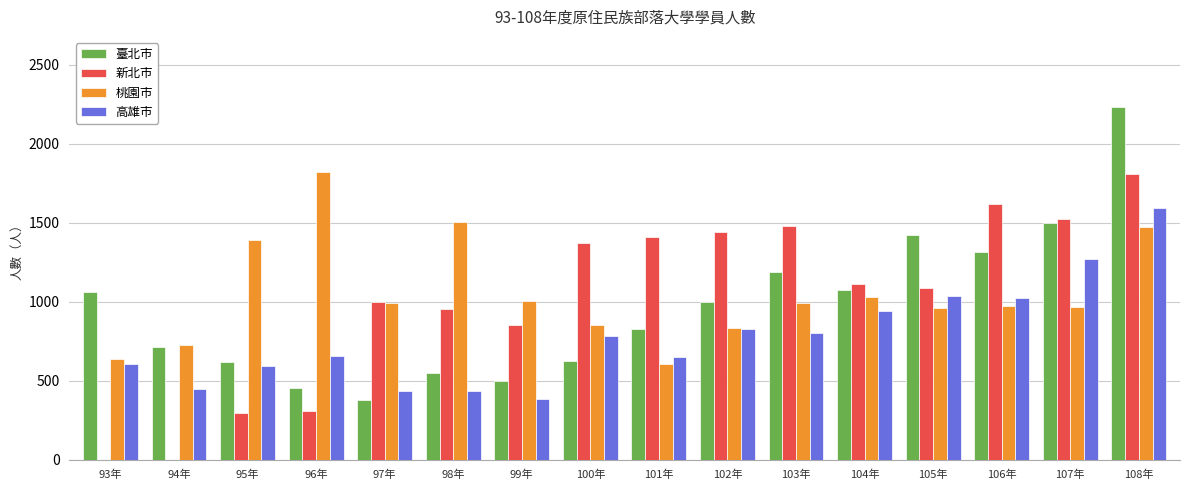

At which category is the sum across all series the highest?

108年